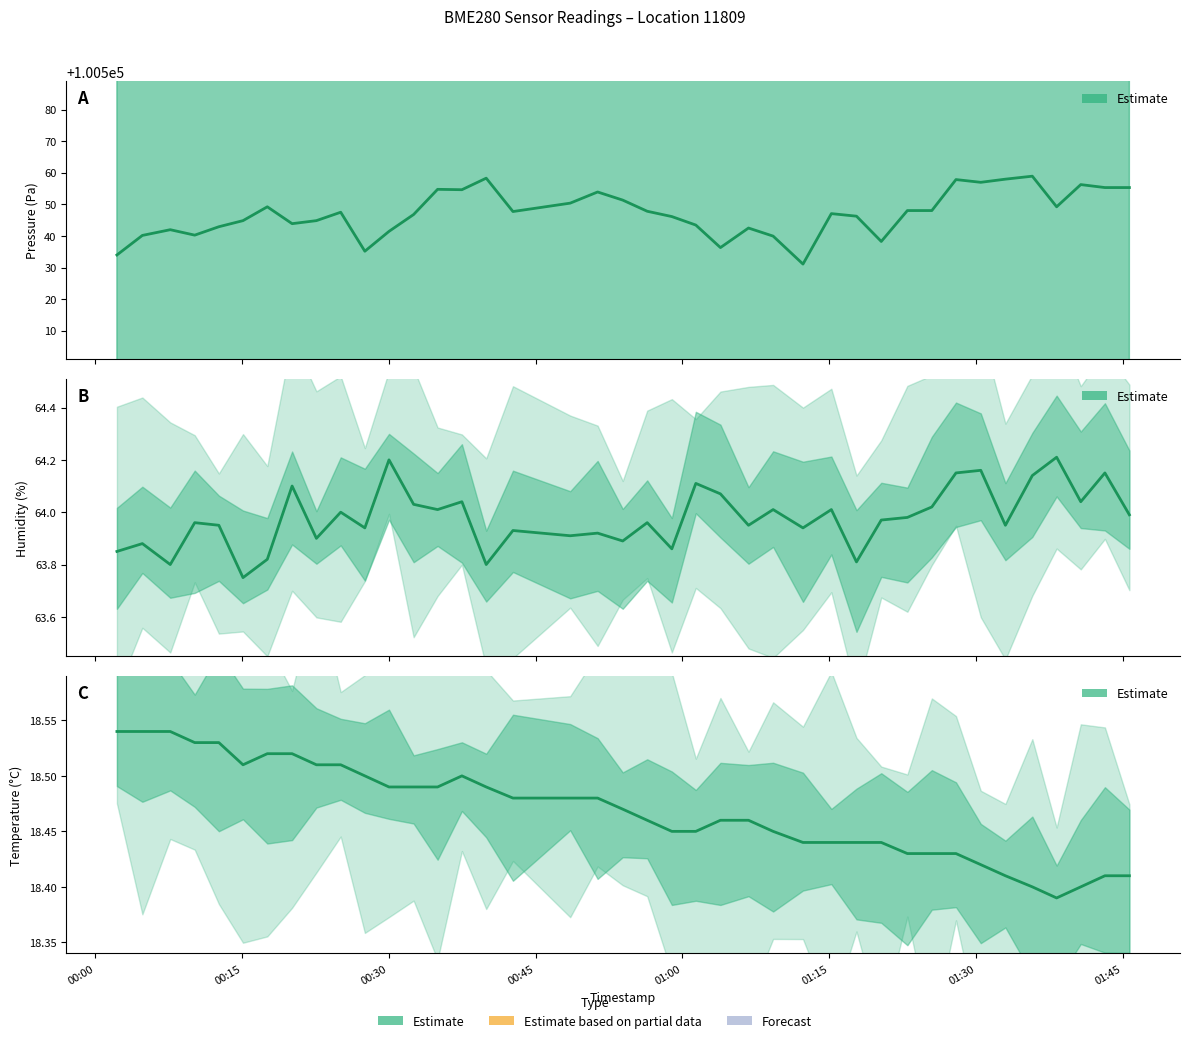

What is the difference between the maximum and minimum values?

0.1